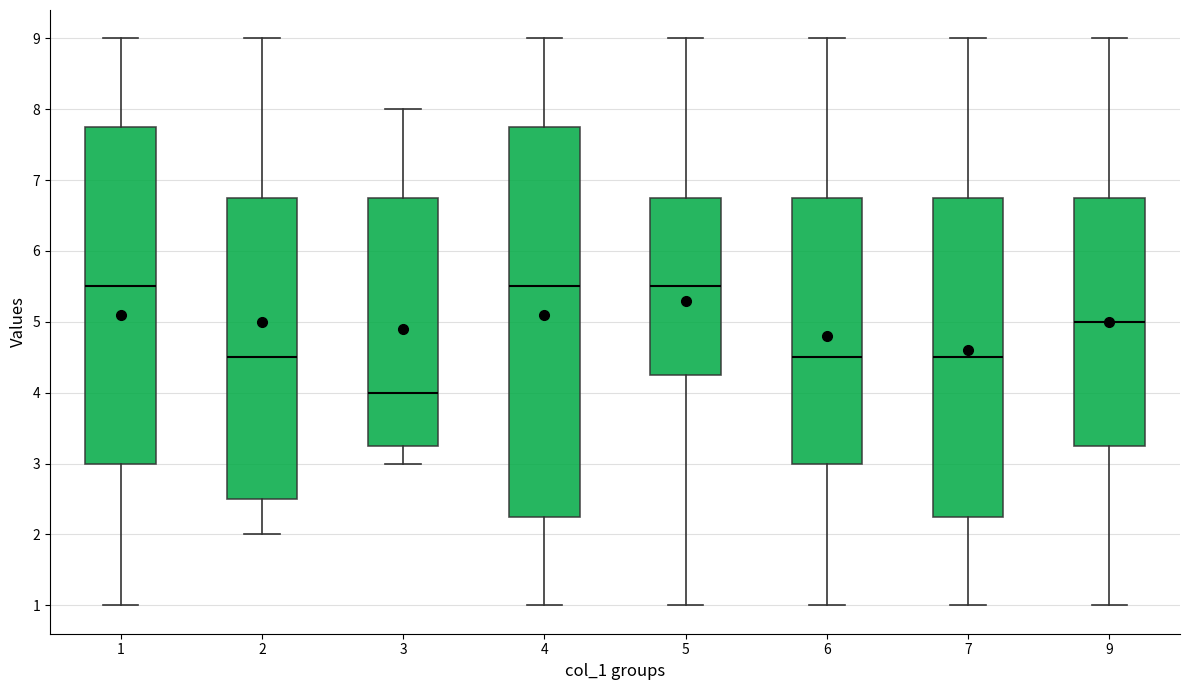

Reading left to right, read every box against the y-axis: the position of its median line, the range the box covers, and the ends of its whiskers. The values are not printed on the chart, so give them approximately, as read against the axis.

1: median 5.5, box 3.0 to 7.8, whiskers 1.0 to 9.0
2: median 4.5, box 2.5 to 6.8, whiskers 2.0 to 9.0
3: median 4.0, box 3.3 to 6.8, whiskers 3.0 to 8.0
4: median 5.5, box 2.3 to 7.8, whiskers 1.0 to 9.0
5: median 5.5, box 4.3 to 6.8, whiskers 1.0 to 9.0
6: median 4.5, box 3.0 to 6.8, whiskers 1.0 to 9.0
7: median 4.5, box 2.3 to 6.8, whiskers 1.0 to 9.0
9: median 5.0, box 3.3 to 6.8, whiskers 1.0 to 9.0